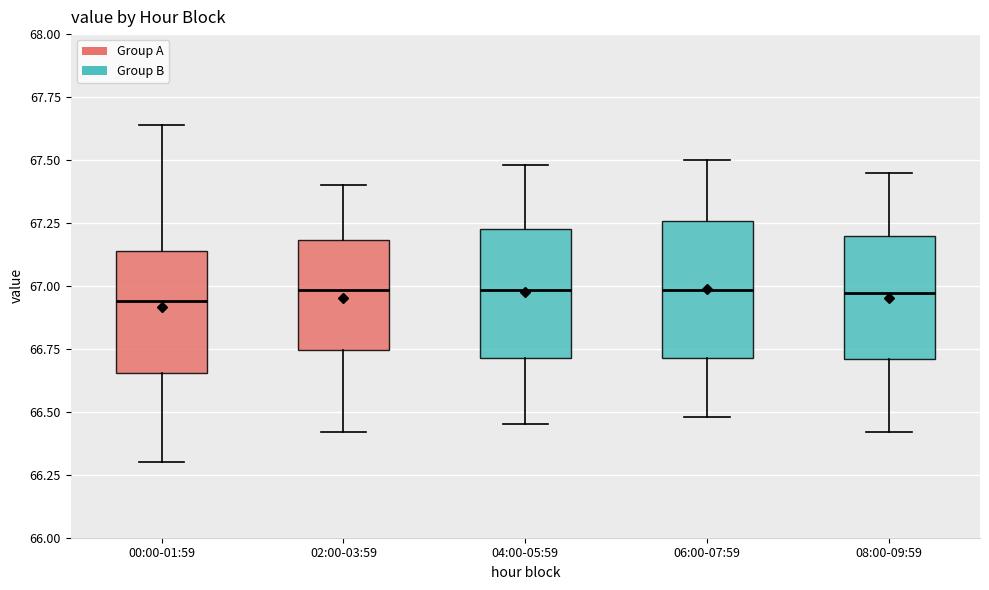

Where does the upper whisker of the box for 06:00-07:59 end on the y-axis? The values are not printed on the chart, so give them approximately, as read against the axis.

67.50